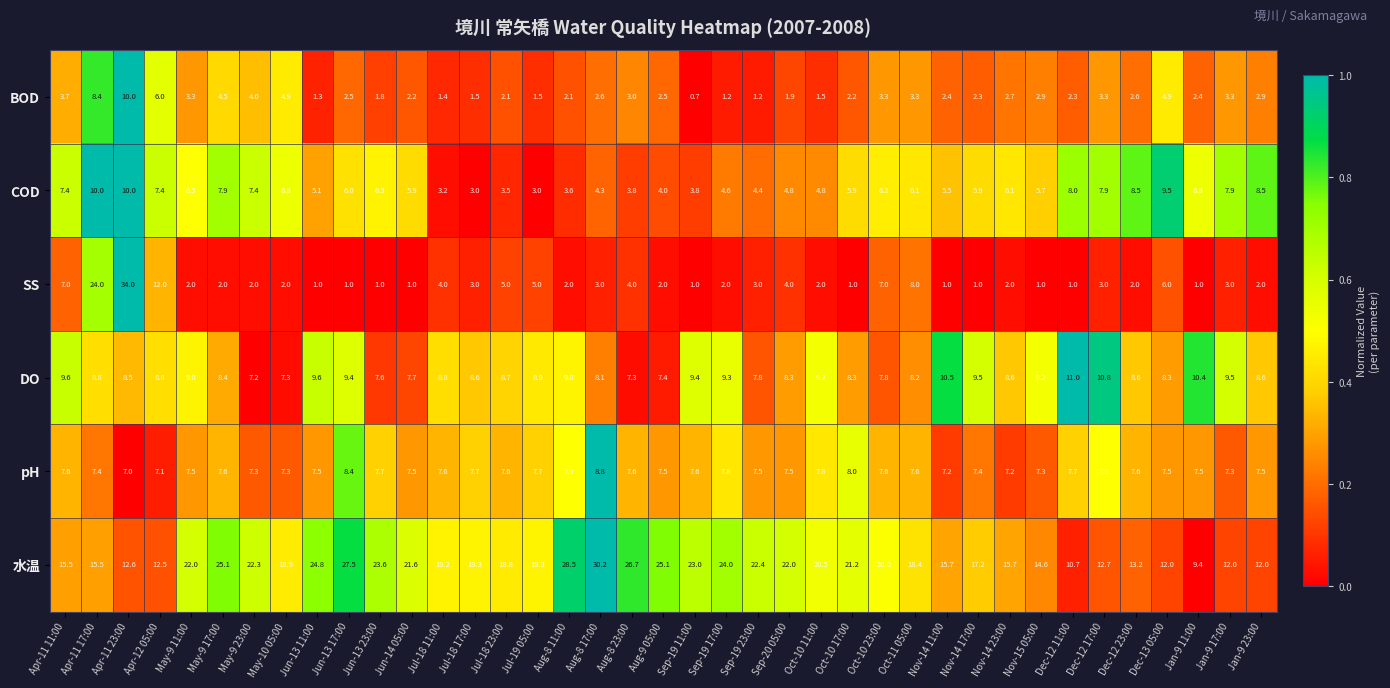

What is the difference between the BOD values at May-9 23:00 and Aug-9 05:00?

1.5